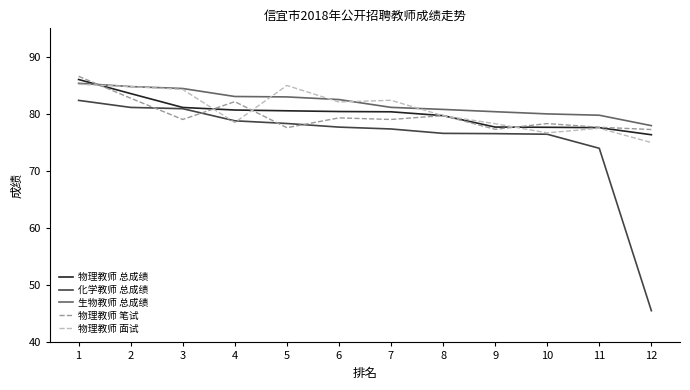

What is the smallest value displayed?

45.6